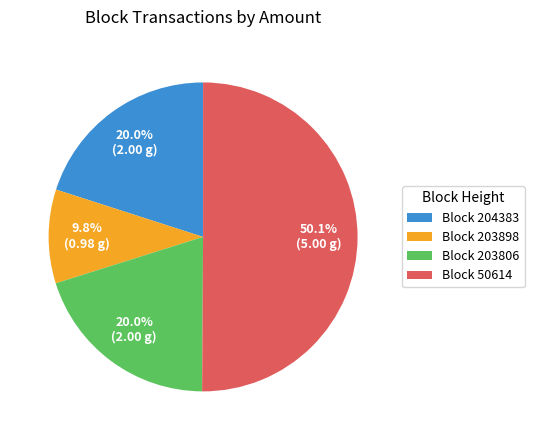

How many slices are in this pie chart?

4